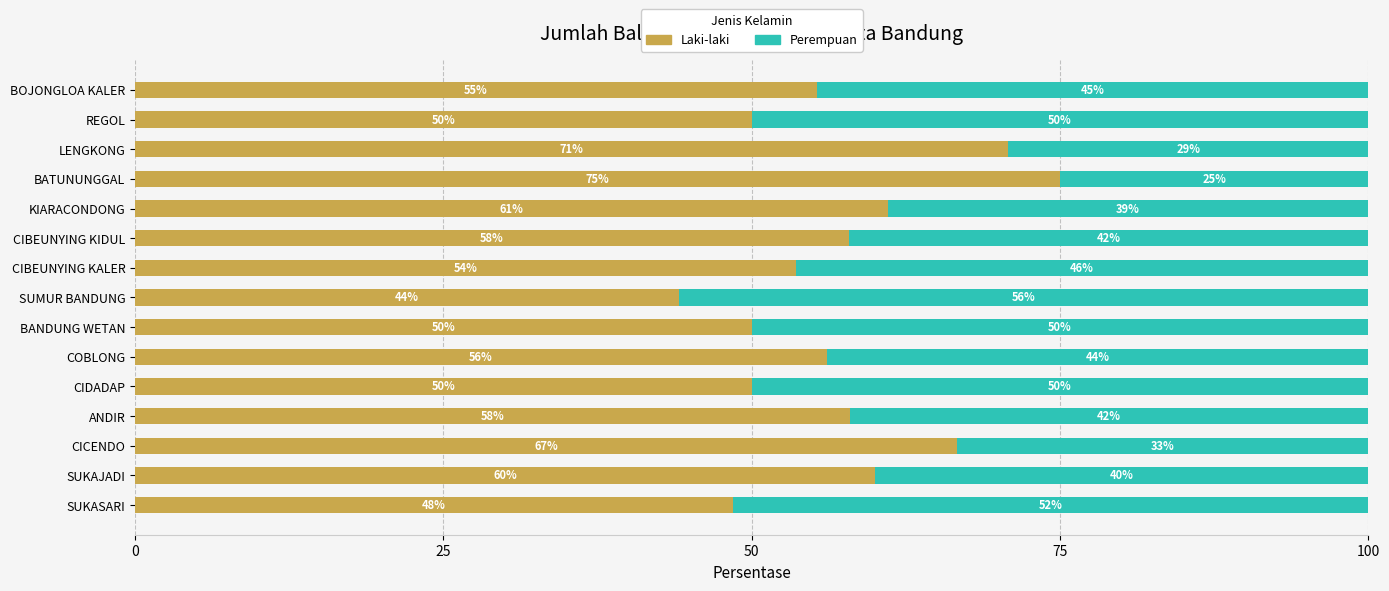

What is the total value across all series at ANDIR?

100.0